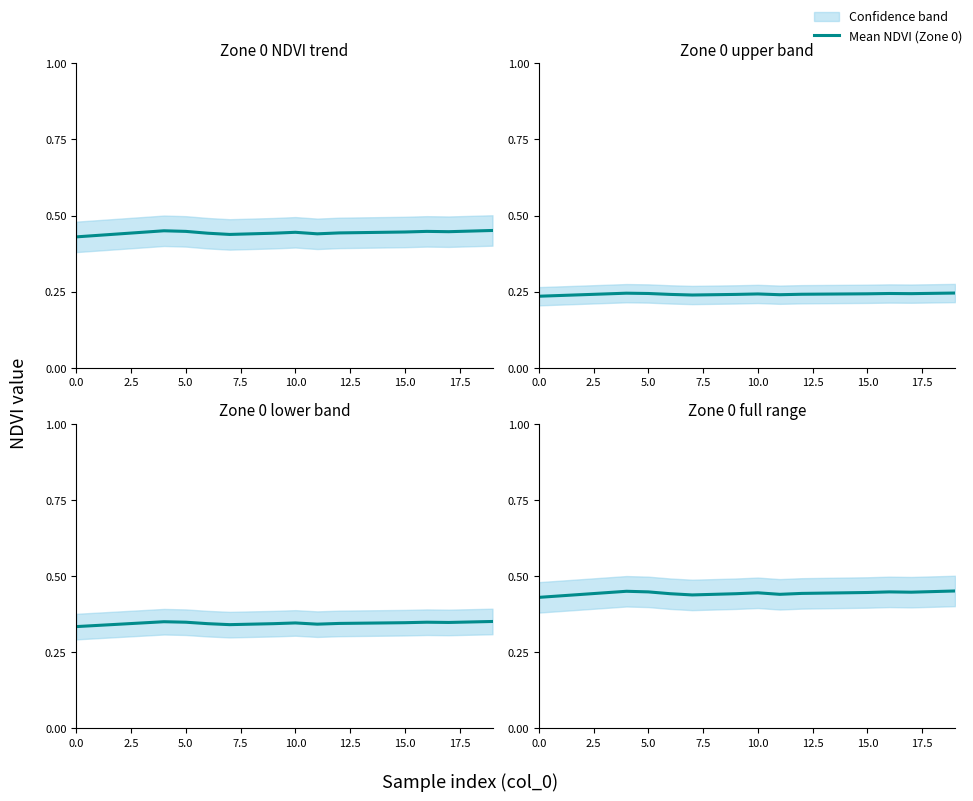

The value at 14 is 0.6. True or false?

False